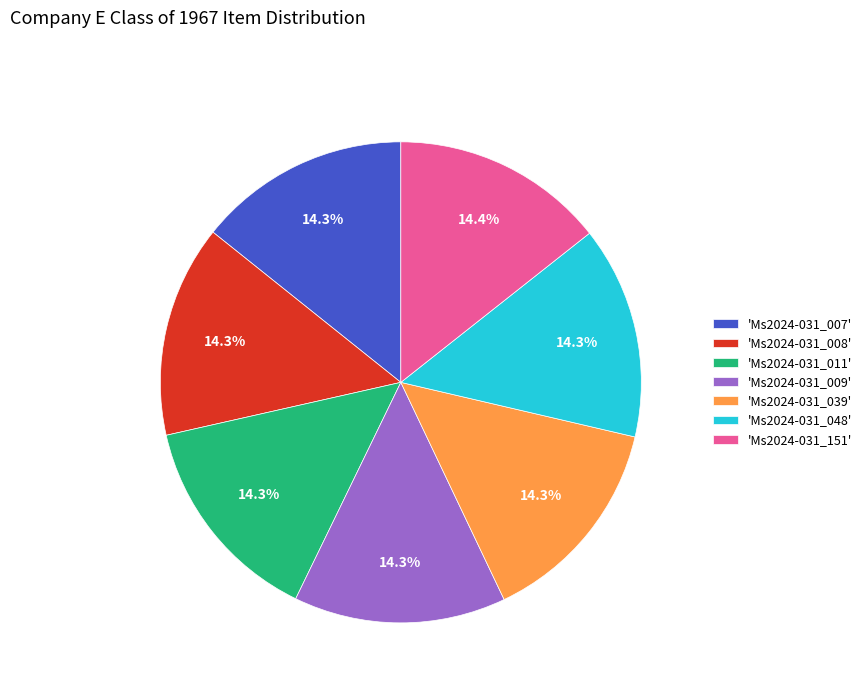

What is the ratio of the value at 'Ms2024-031_009' to the value at 'Ms2024-031_039'?

1.0